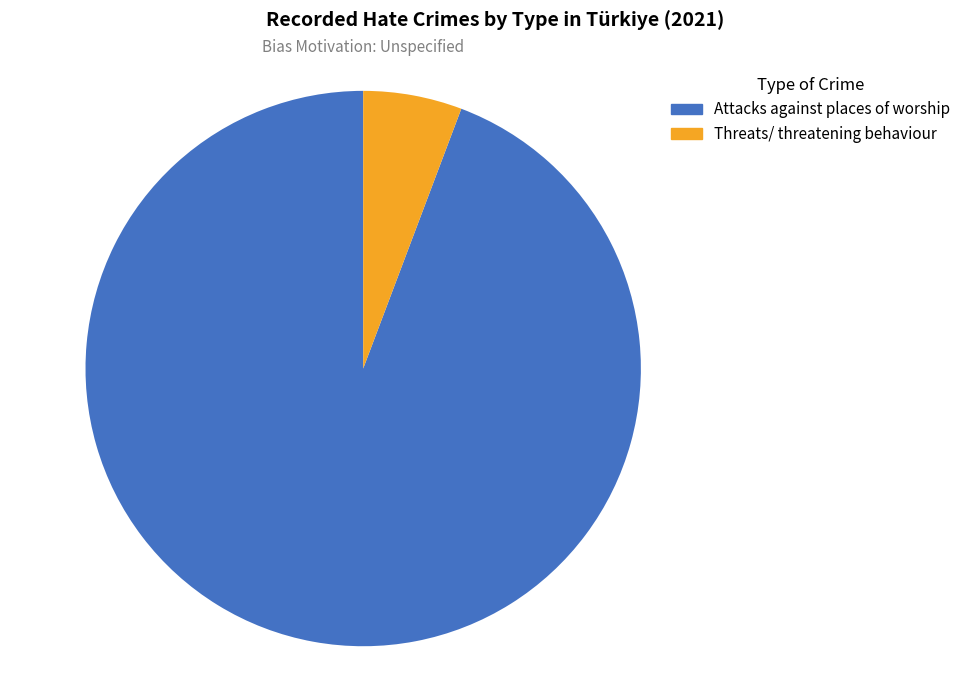

What percentage is the Attacks against places of worship slice, to the nearest percent?

94%